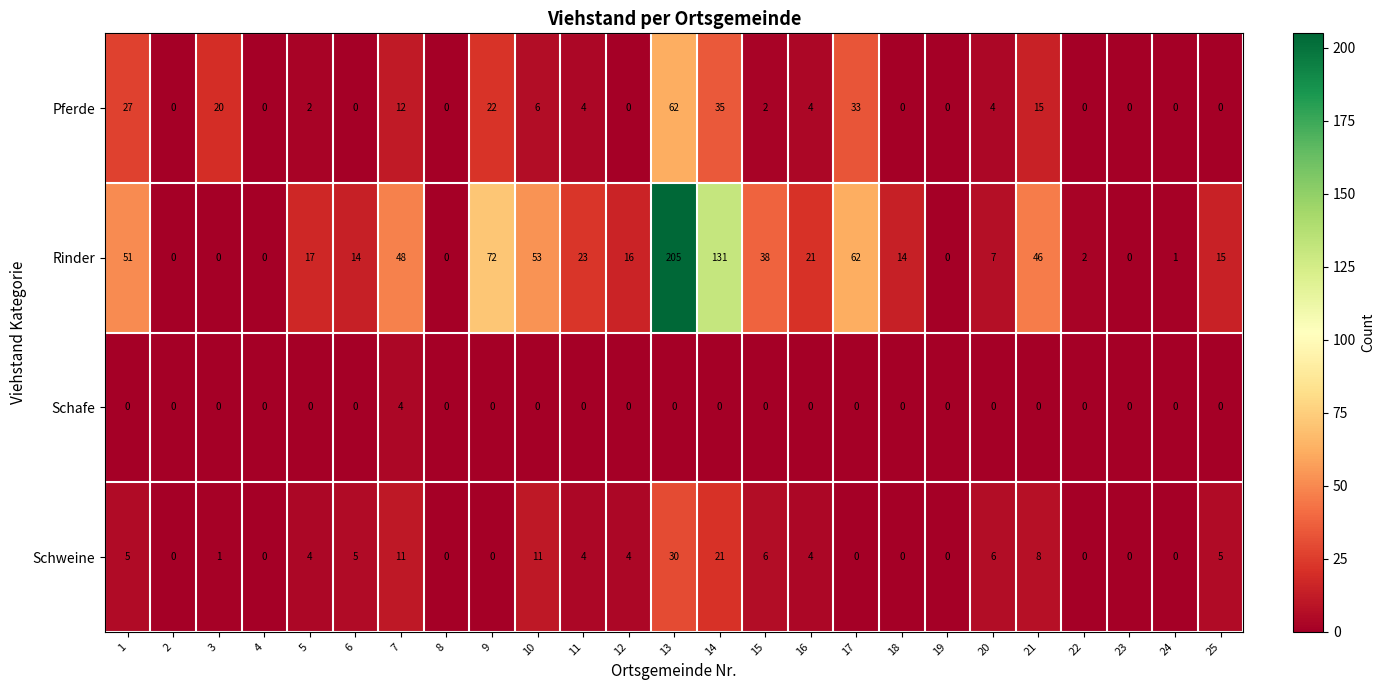

What is the maximum value for Pferde?

62